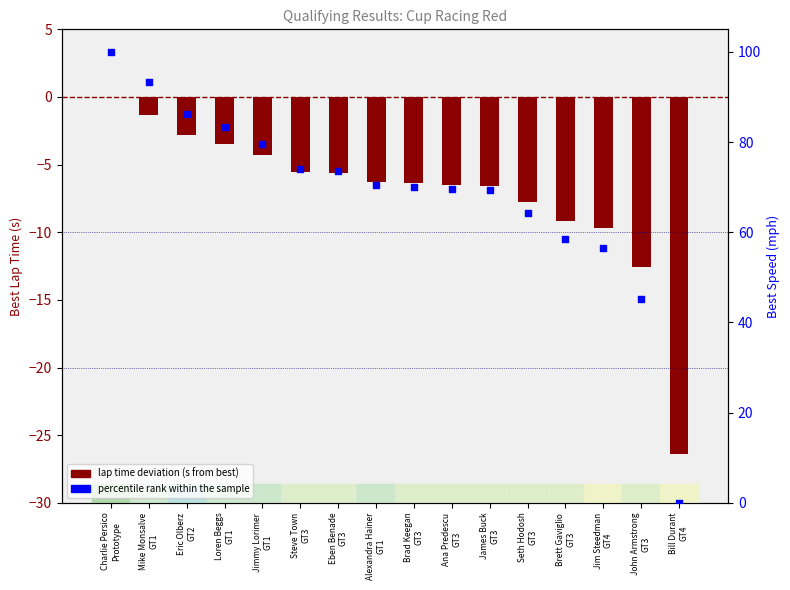

What are all the series names shown in the legend?

lap time deviation, percentile rank within the sample